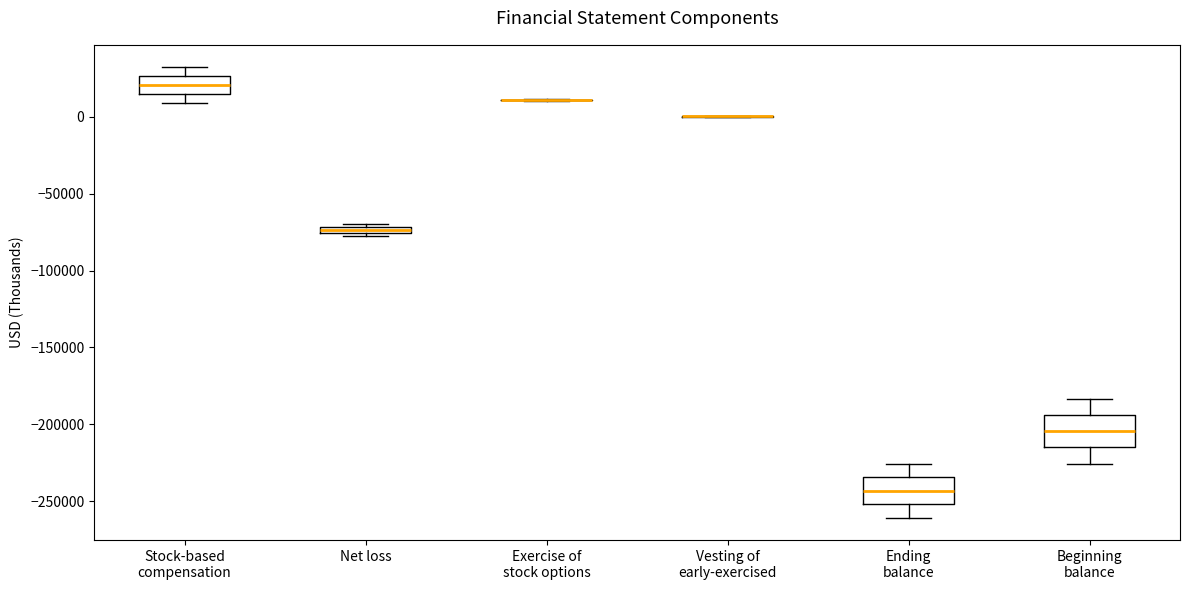

Where does the lower whisker of the box for Stock-based compensation end on the y-axis? The values are not printed on the chart, so give them approximately, as read against the axis.

10000